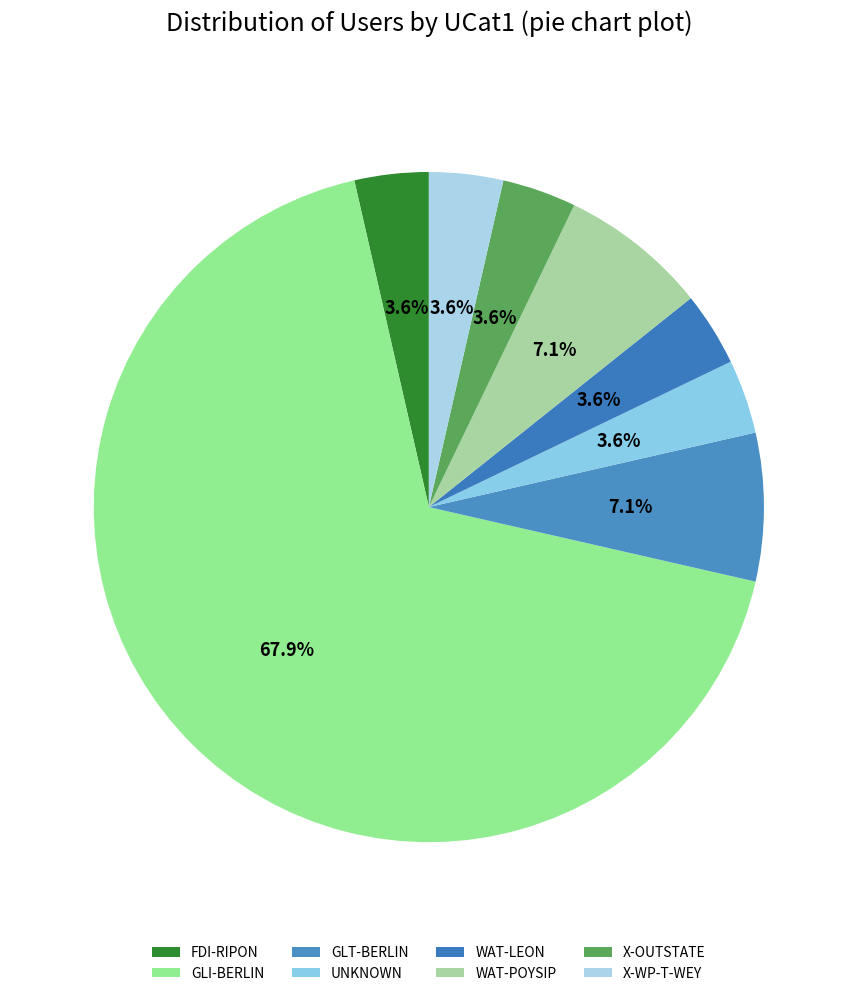

How many segments does this pie chart have?

8